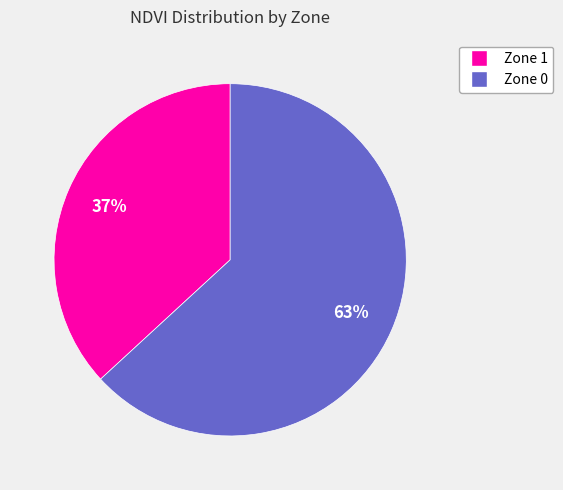

Count the number of slices in the pie.

2